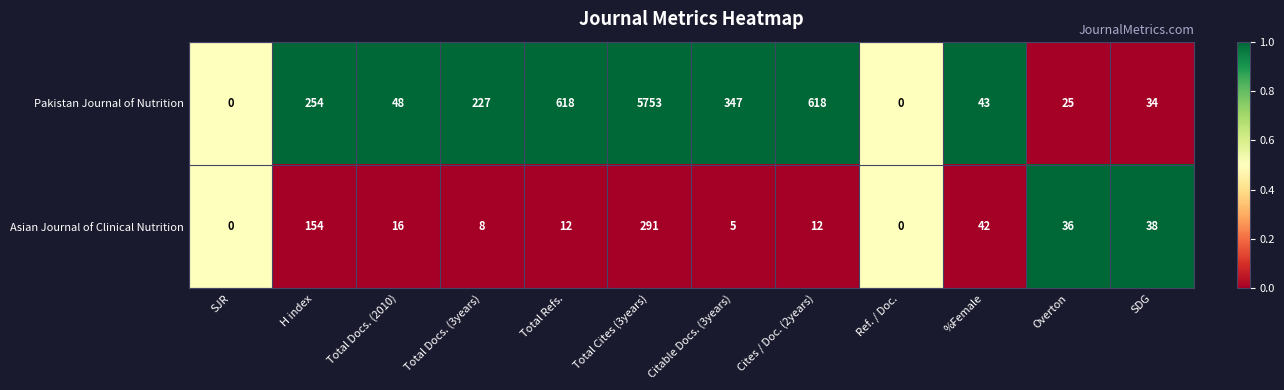

What is the difference between the highest and lowest values at Total Docs. (3years)?

219